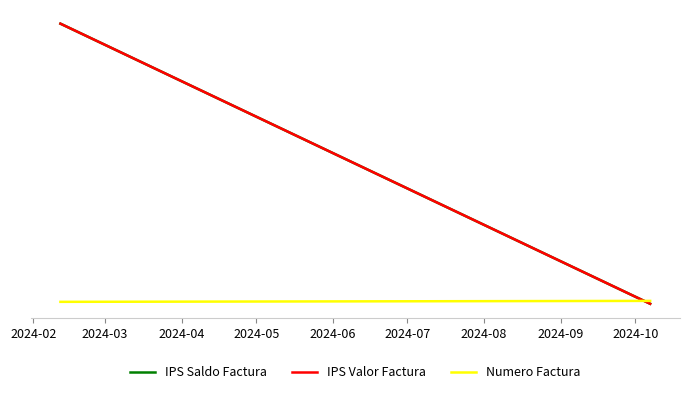

Which has a higher value, 2024-03 or 2024-02?

2024-02